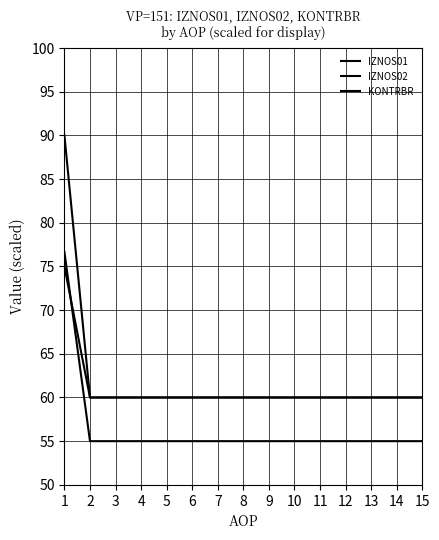

Does the chart display data point markers on the line(s)?

No